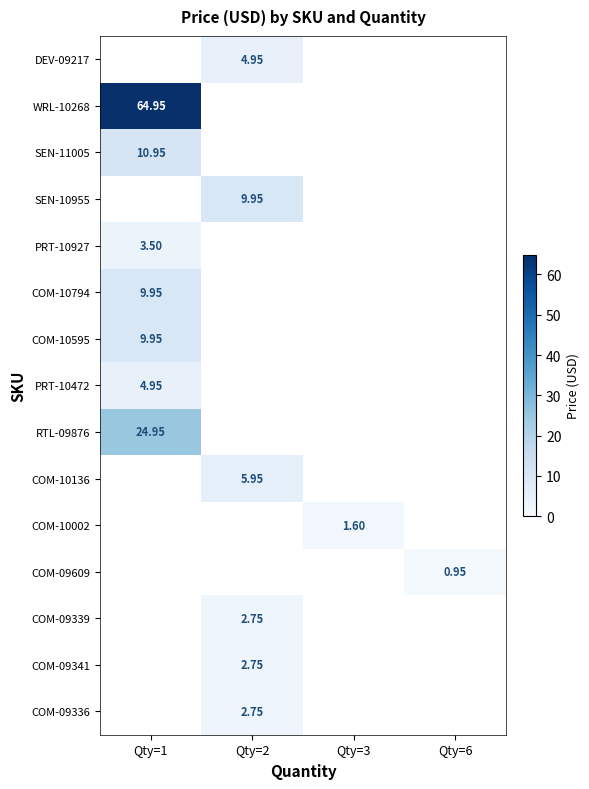

How many data points in COM-09341 are above 0?

1